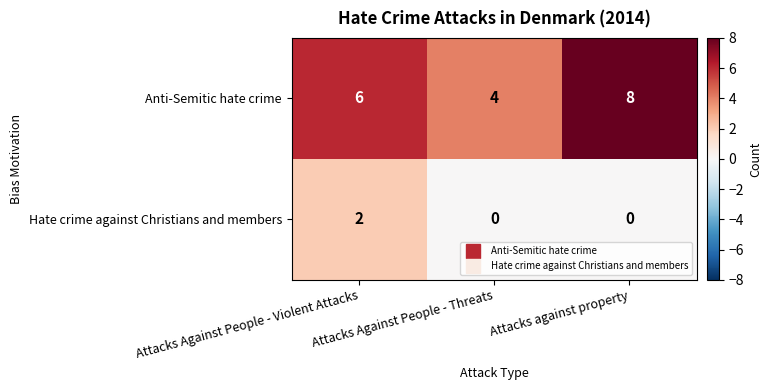

Read the Anti-Semitic hate crime value at Attacks Against People - Violent Attacks.

6